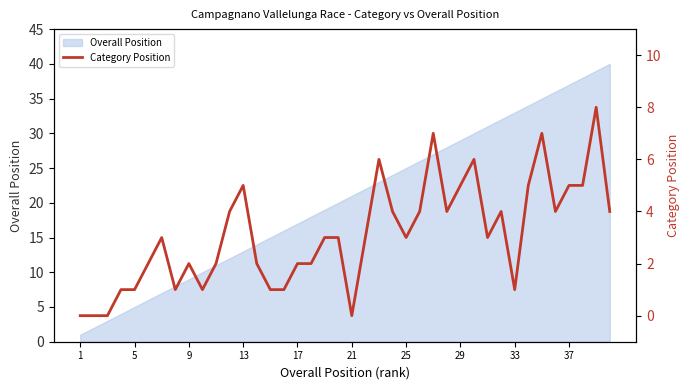

Which label corresponds to the smallest value in the chart?

1